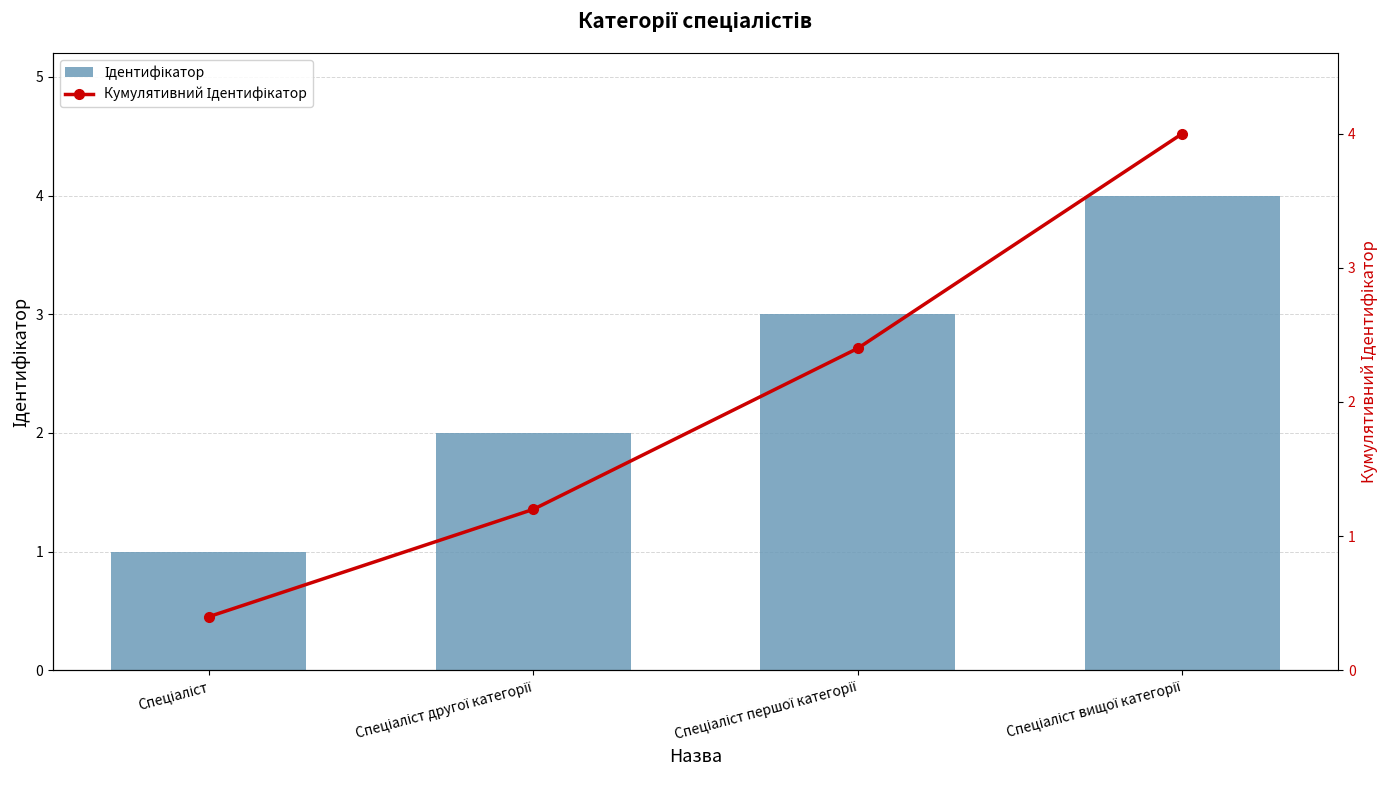

List the labels in order of Кумулятивний Ідентифікатор value, largest first.

Спеціаліст вищої категорії, Спеціаліст першої категорії, Спеціаліст другої категорії, Спеціаліст